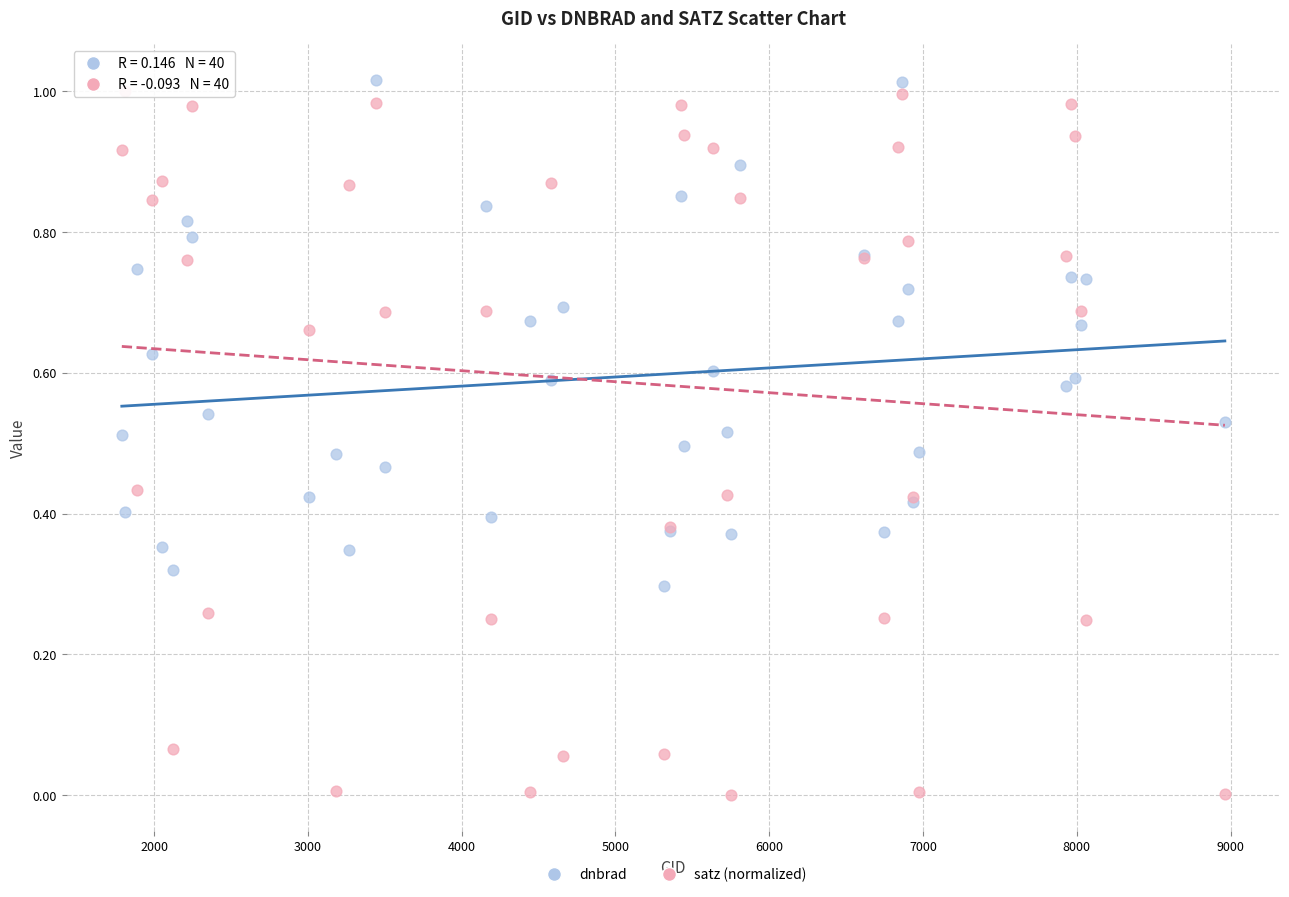

Which series has the largest Y range (max minus min)?

satz (normalized)